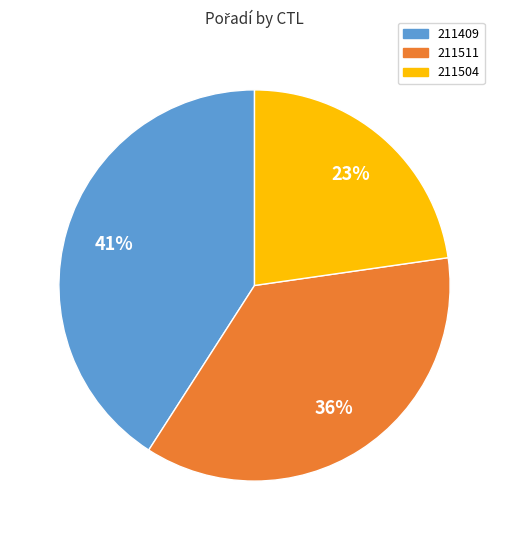

Is there any slice that represents more than half of the pie?

No